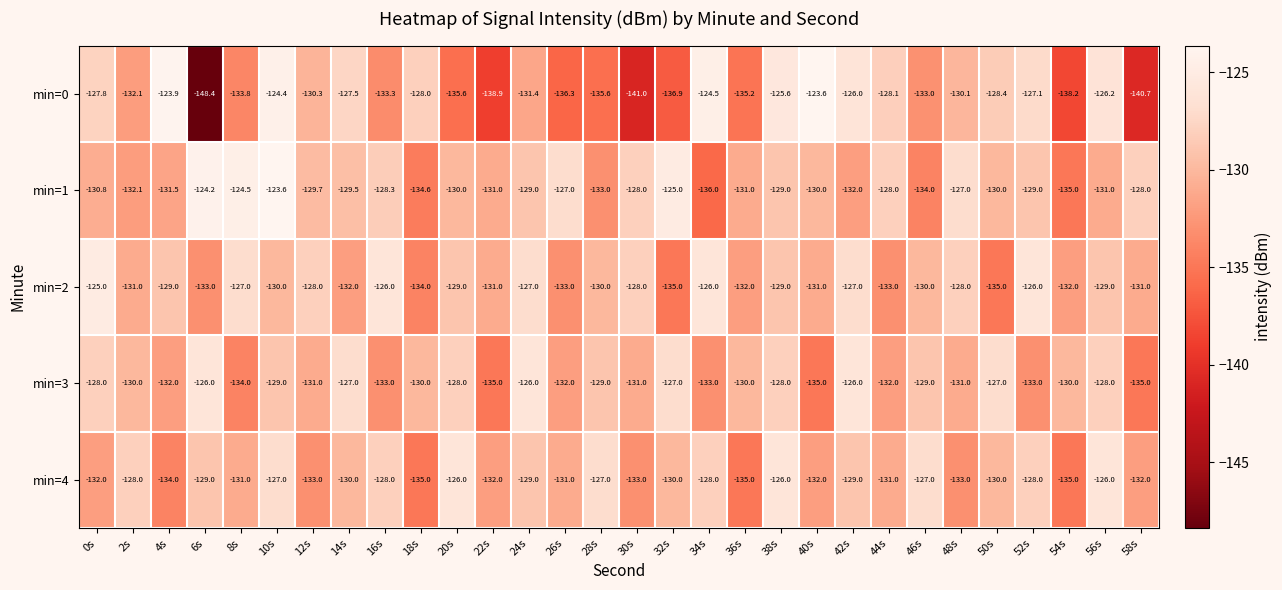

The value of min=4 at 30s is -133.0. True or false?

True